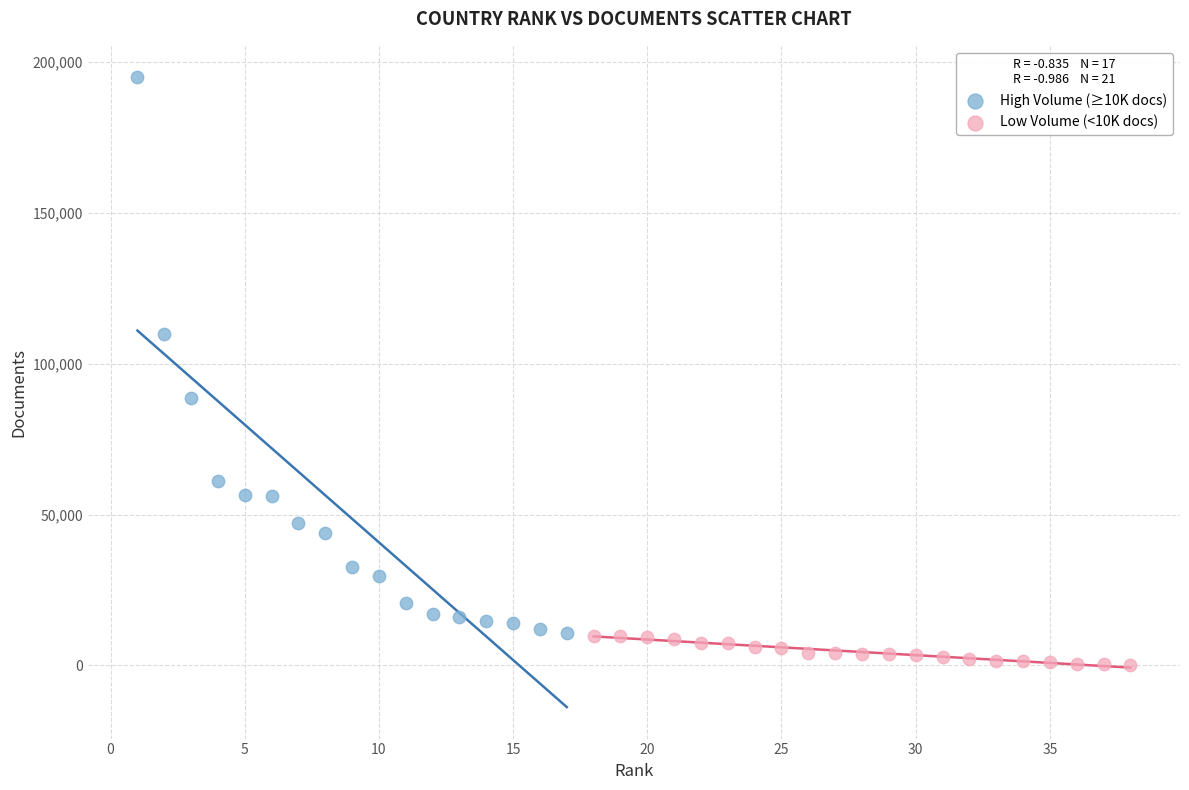

Which series contains the lowest Y value?

Low Volume (<10K docs)